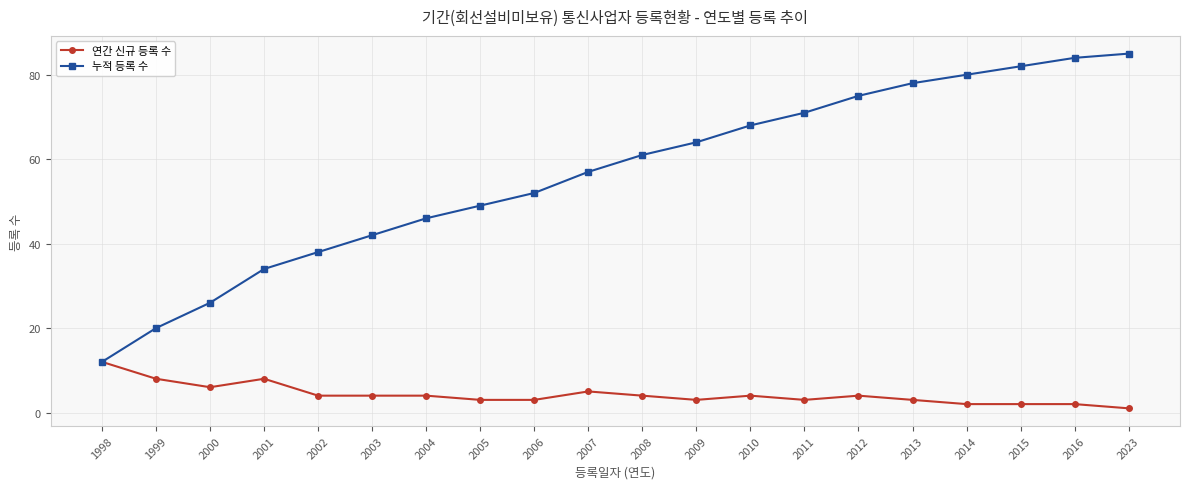

How many categories are shown in the chart?

20